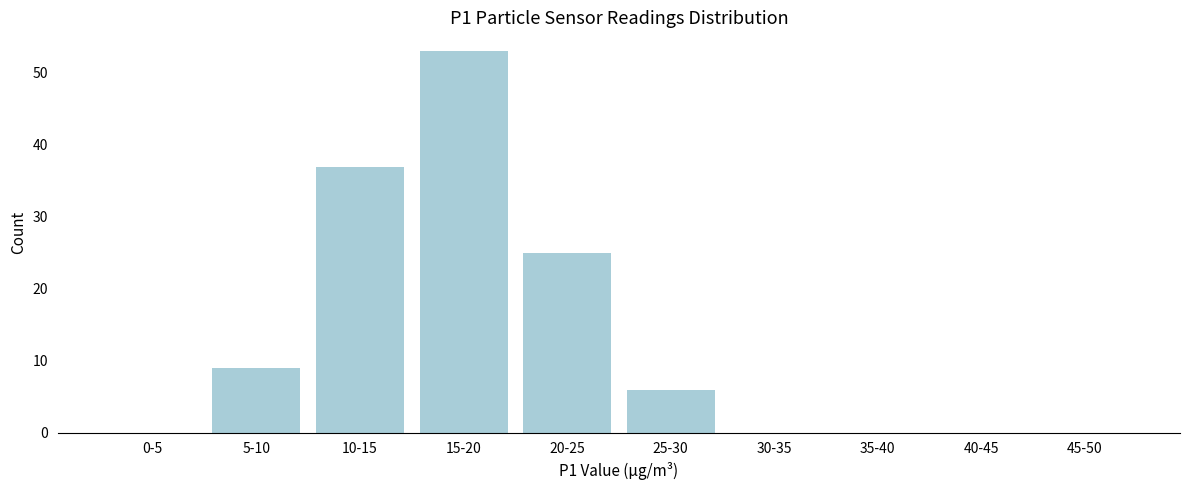

Reading right to left, extract all data points from this chart.

45-50=0	40-45=0	35-40=0	30-35=0	25-30=6	20-25=25	15-20=53	10-15=37	5-10=9	0-5=0